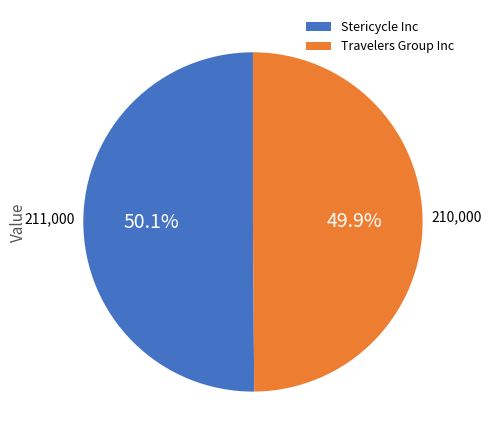

Approximately how many times larger is the value at Travelers Group Inc compared to Stericycle Inc?

1.0